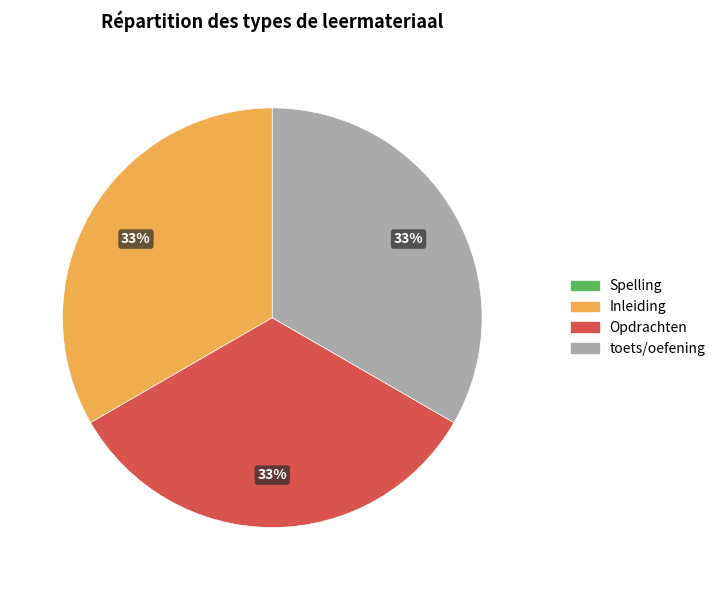

Is there any slice that represents more than half of the pie?

No